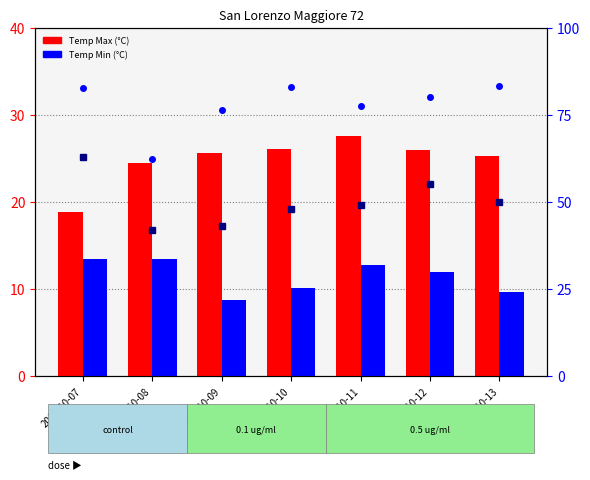

At which label does Temp Min (°C) reach its peak?

2019-10-07